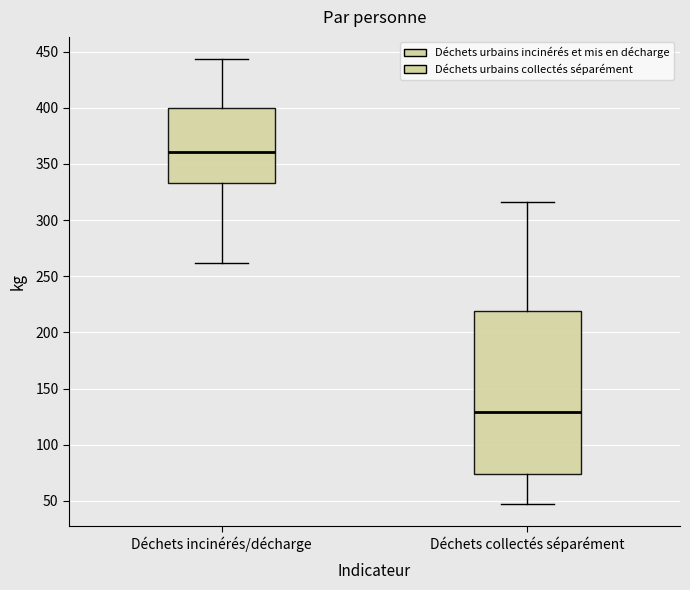

Comparing the boxes themselves (not the whiskers), which one is the tallest?

Déchets collectés séparément